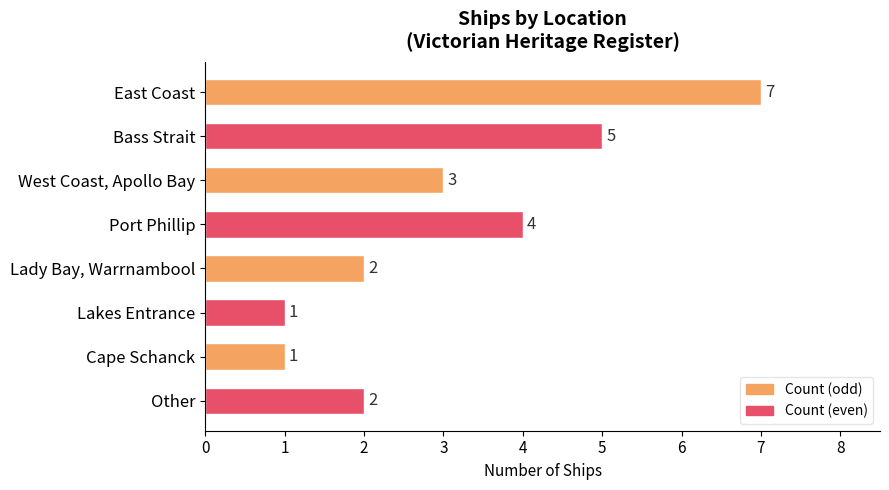

How many bars are there in total?

8